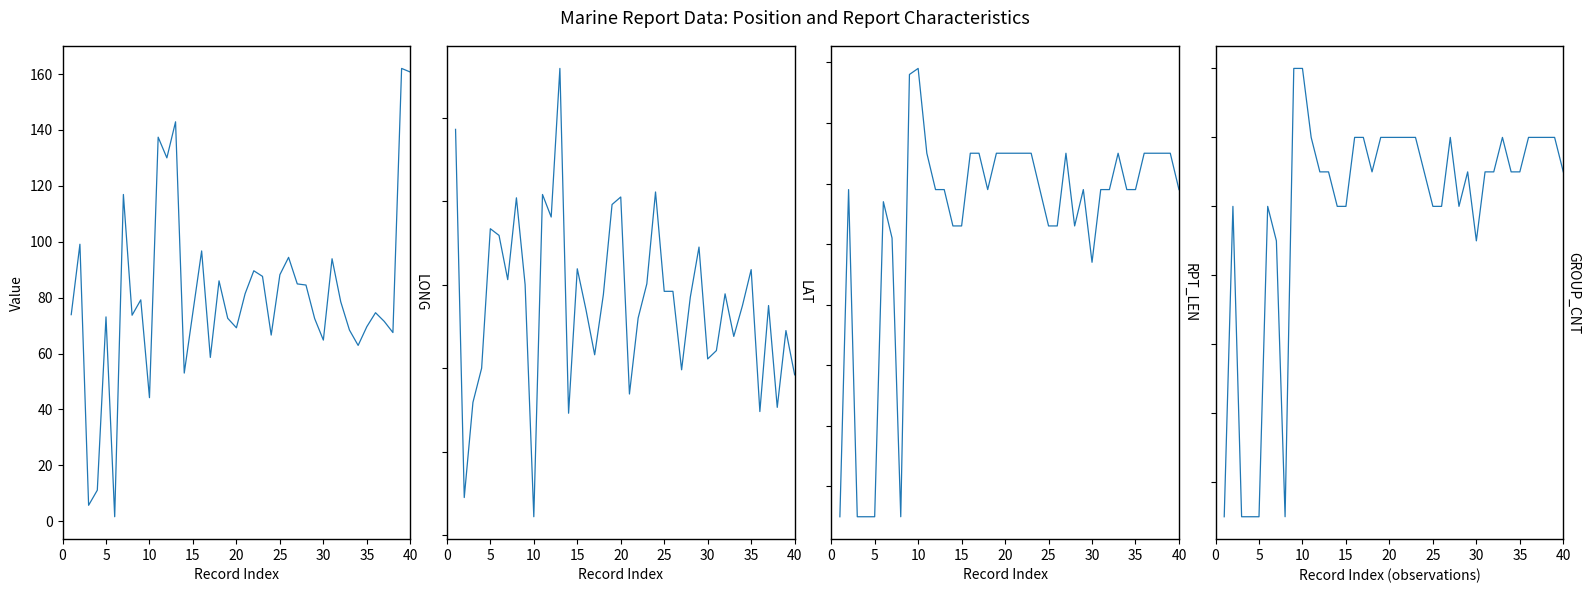

The value of RPT_LEN at 15 is 115.0. True or false?

True